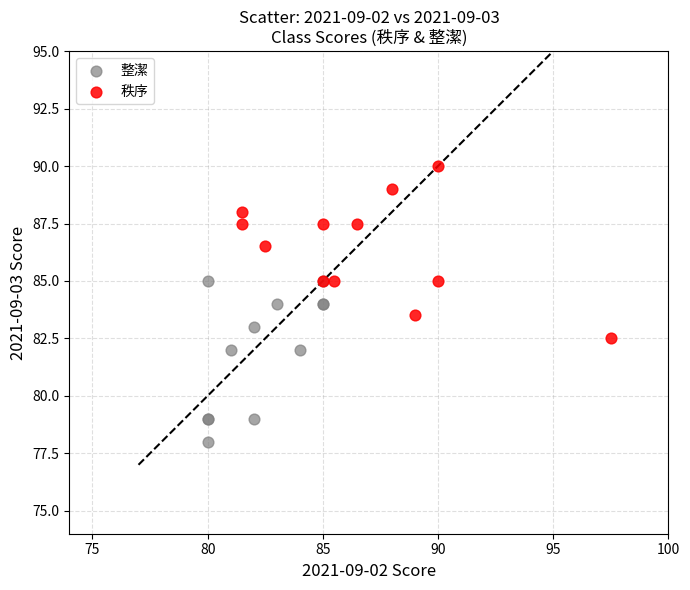

Which series has the widest spread of Y values?

秩序